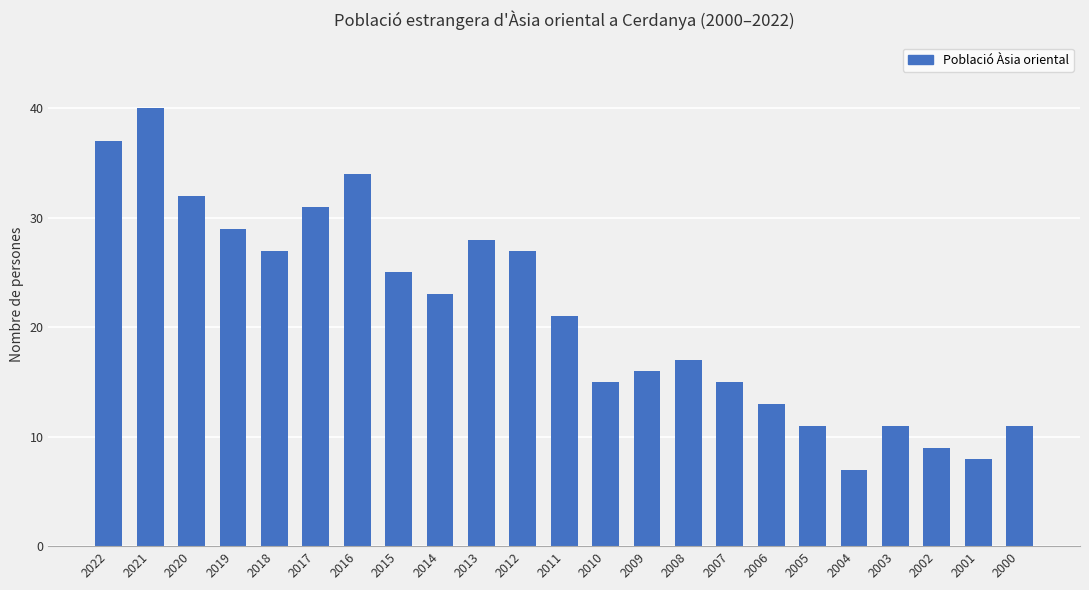

What is the greatest value displayed?

40